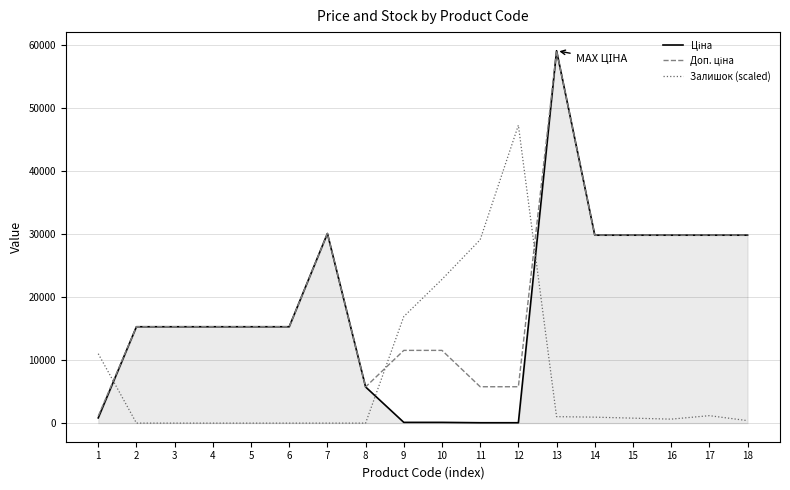

What is the total value across all series at 2?

30576.0